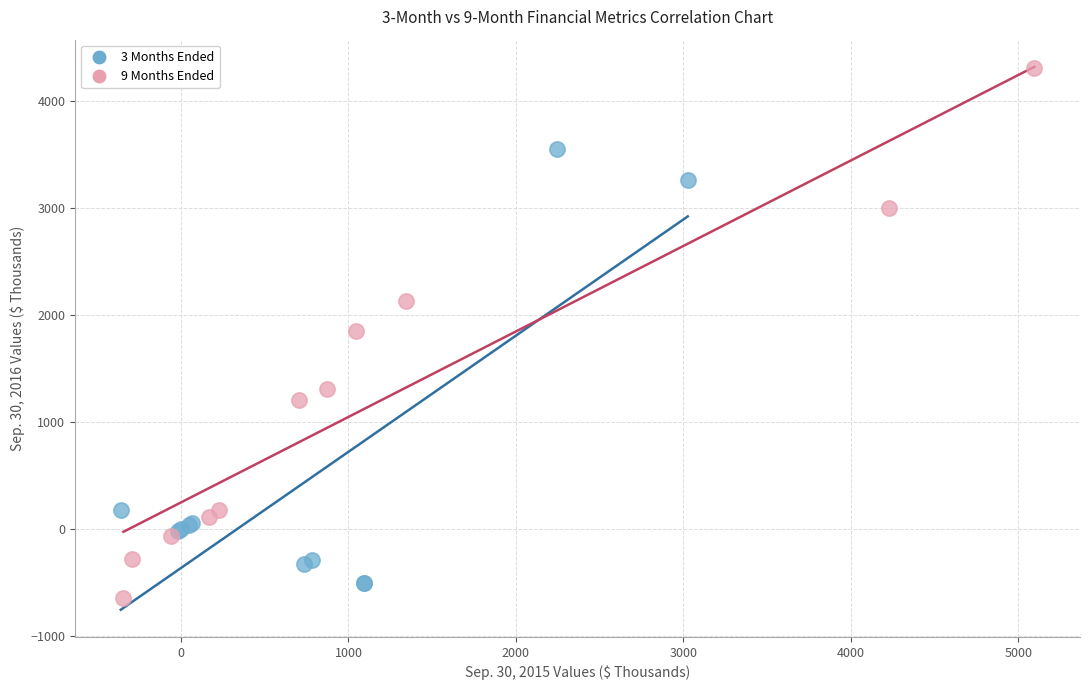

Which series contains the lowest Y value?

9 Months Ended